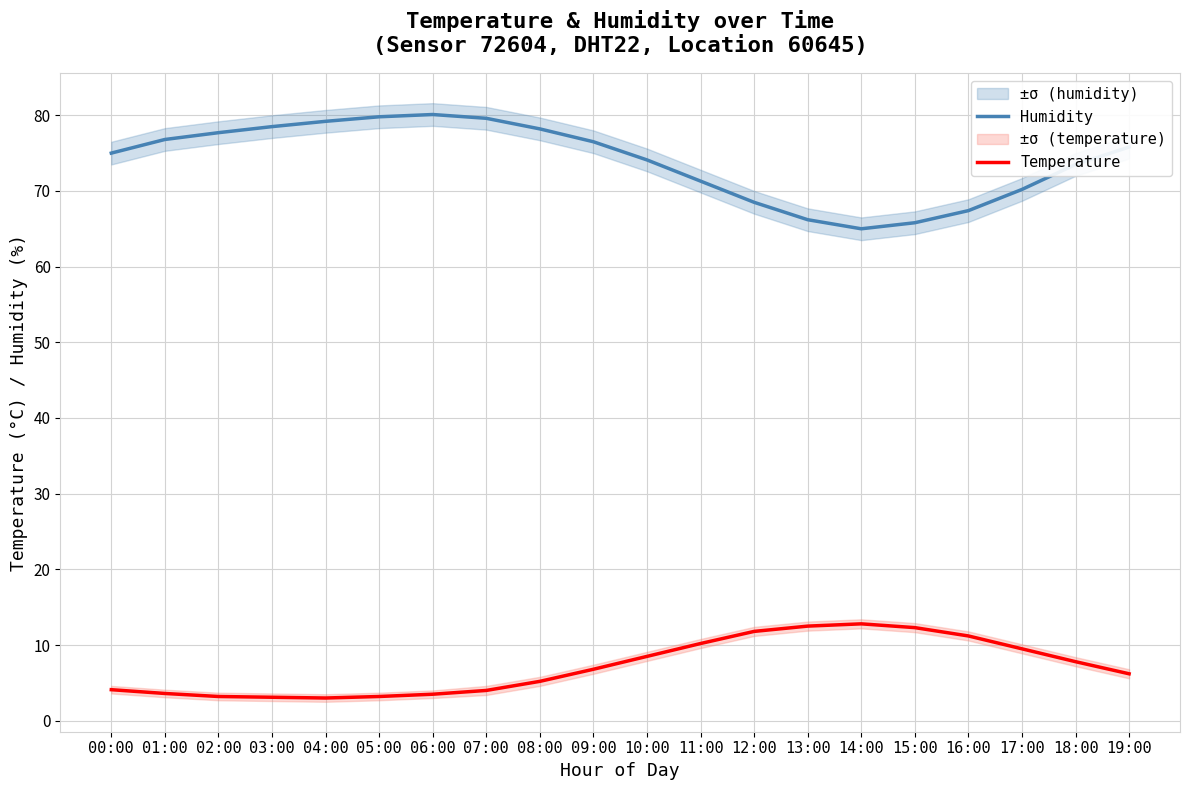

Between 15:00 and 04:00, which is larger?

04:00